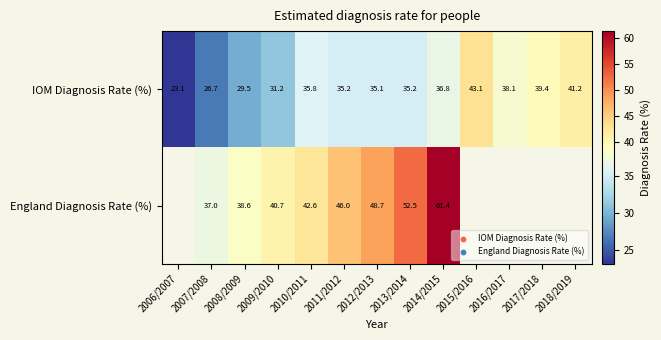

Is it true that IOM Diagnosis Rate (%) equals 16.2 at 2011/2012?

False